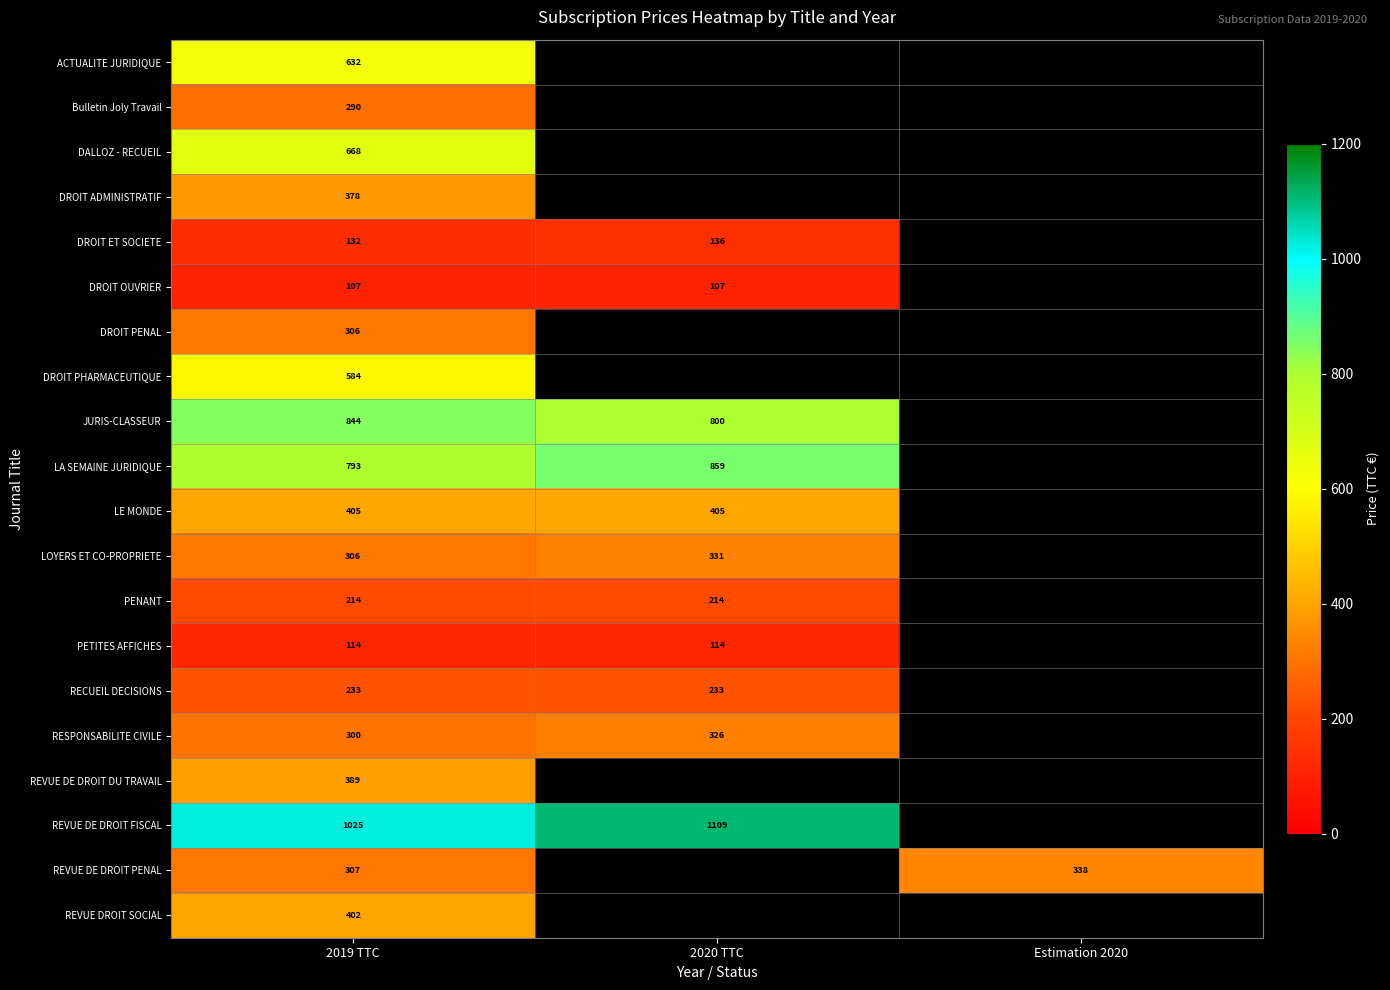

What is the highest value of the DROIT PHARMACEUTIQUE series?

583.5